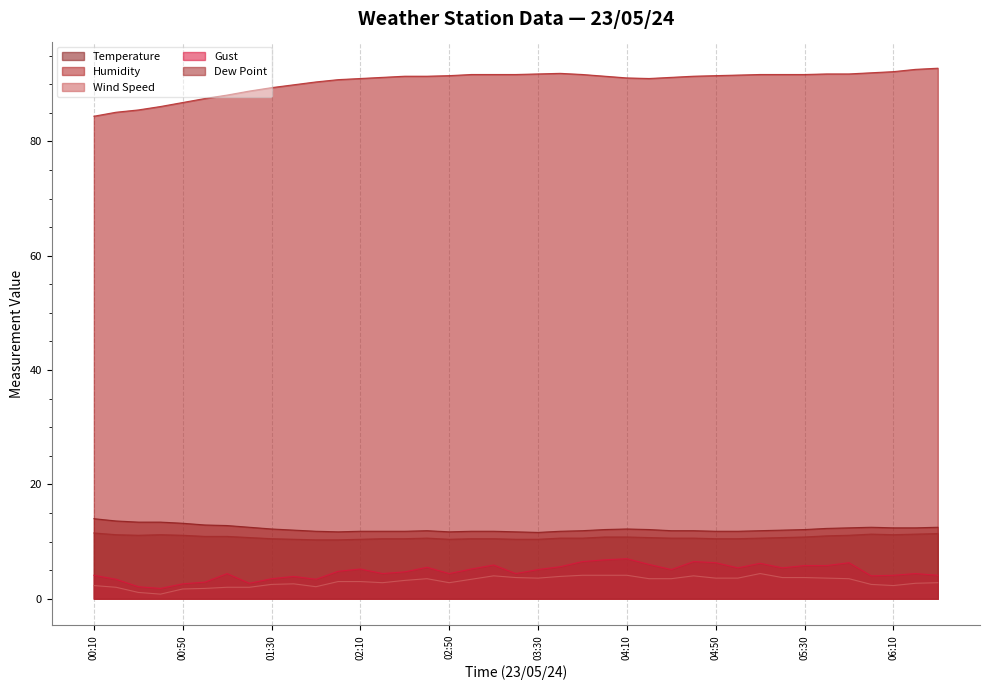

True or false: Temperature and Gust cross at least once.

False